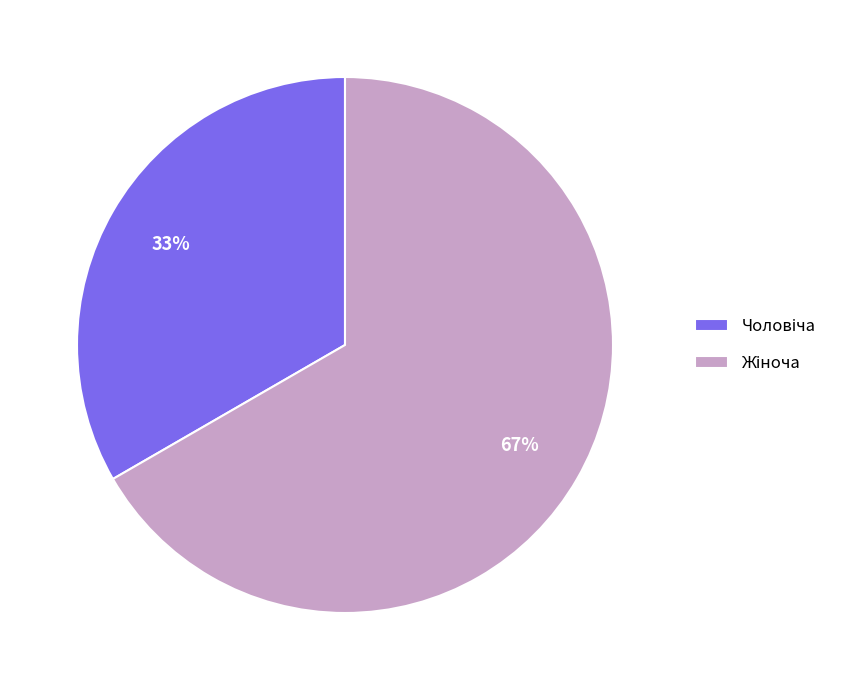

Is there any slice that represents more than half of the pie?

Yes